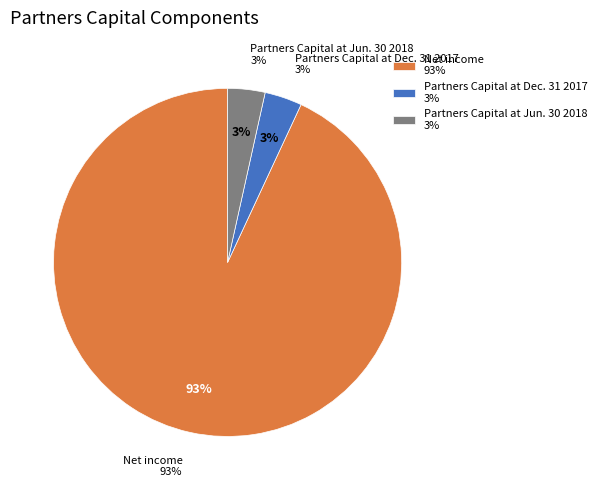

Count the number of slices in the pie.

3